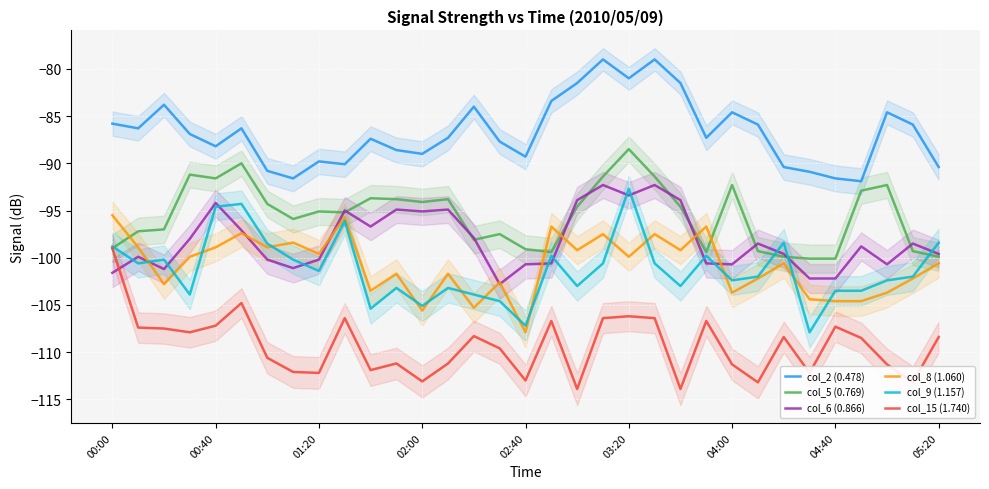

True or false: col_5 (0.769) has a value of -94.1 at 02:00.

True